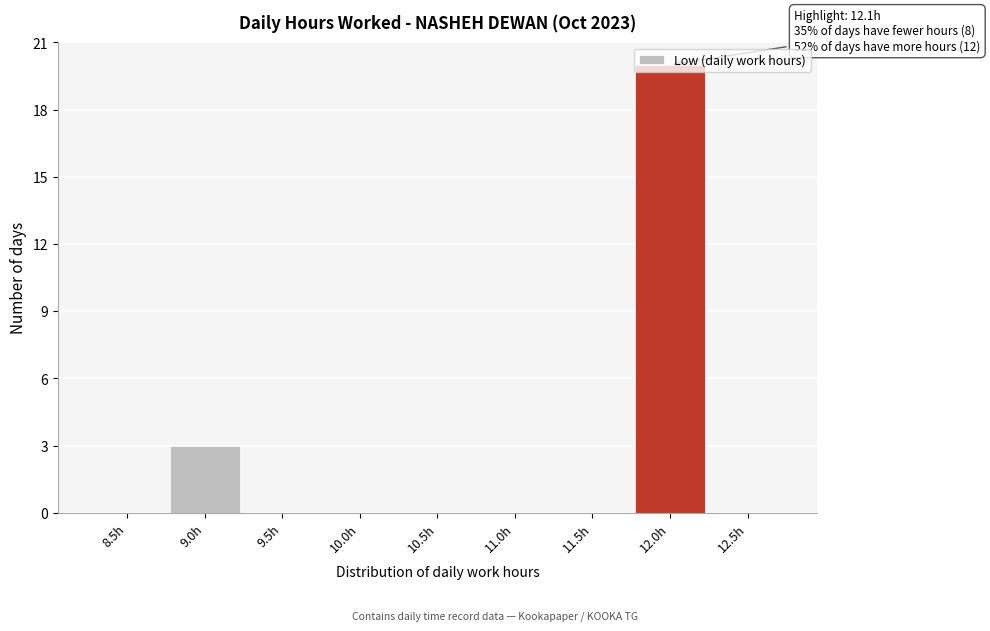

Which has a higher value, 8.5h or 12.0h?

12.0h